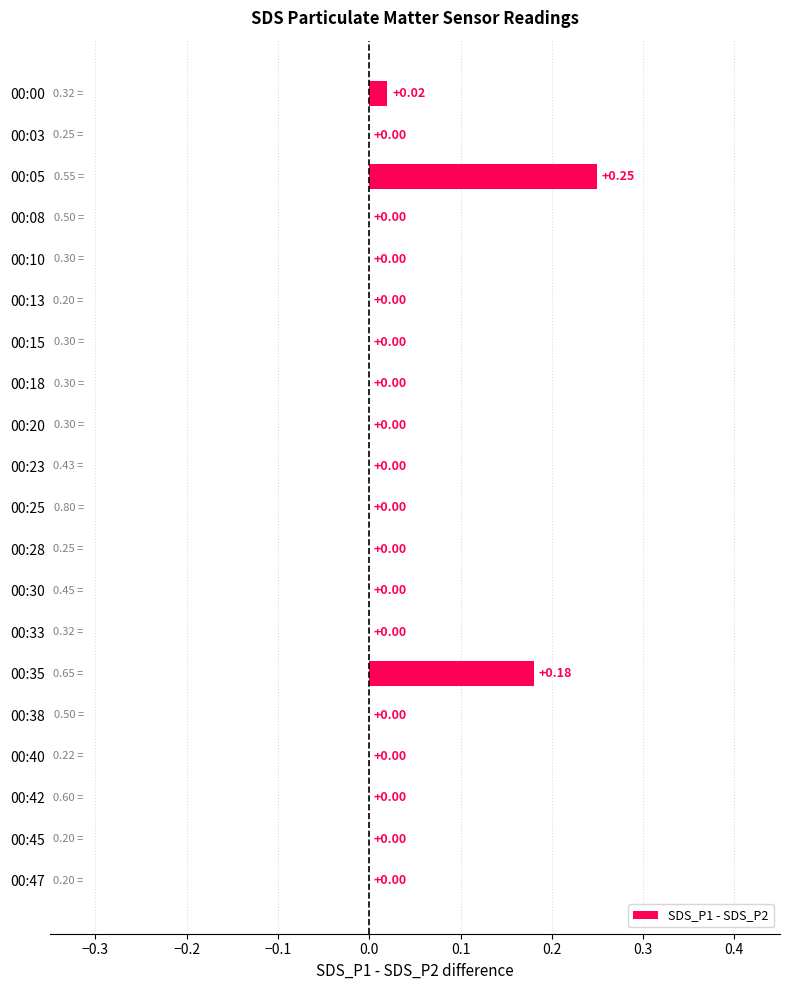

How many values exceed 0?

3